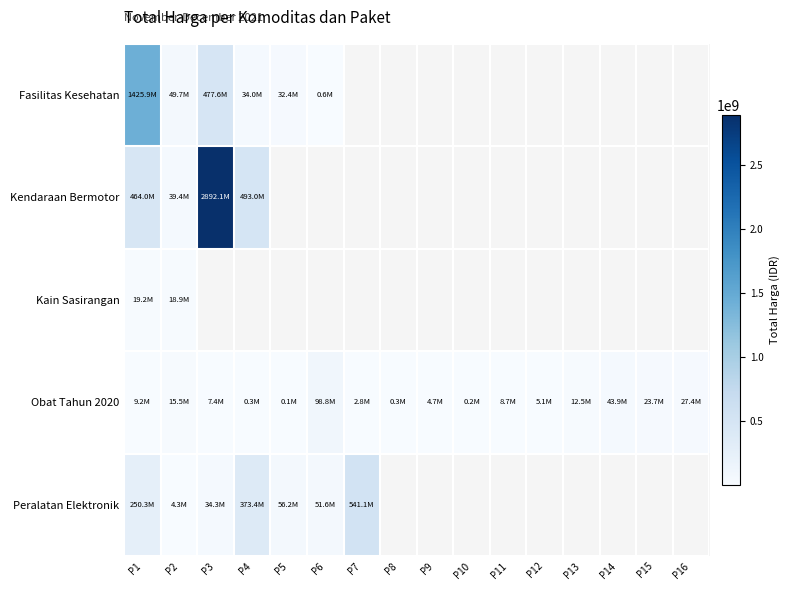

Count the number of categories in the chart.

16